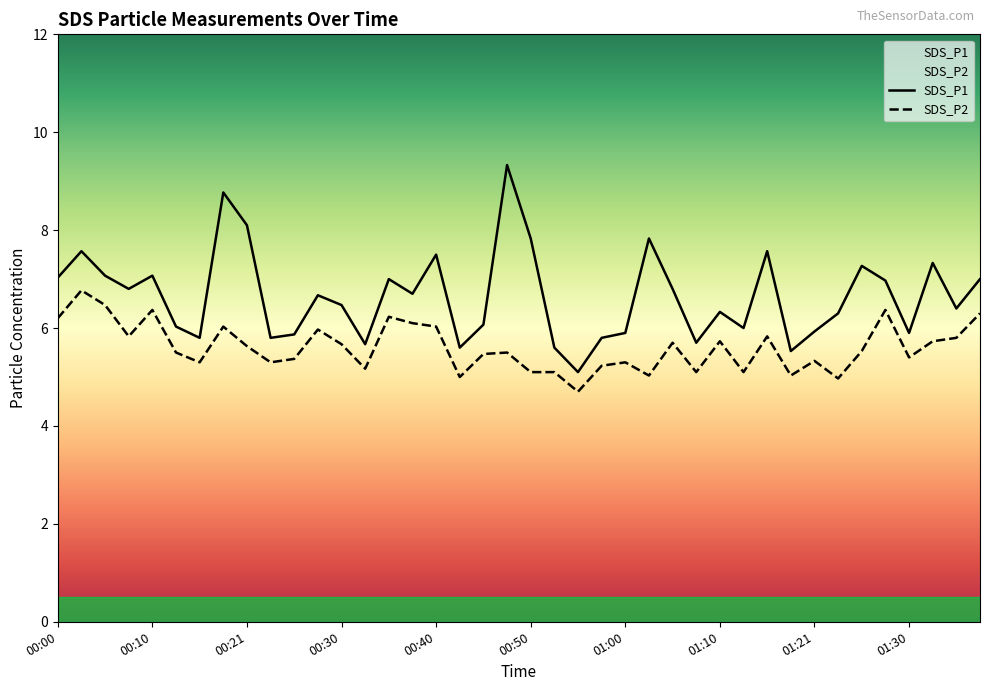

At which category is the sum across all series the highest?

00:48